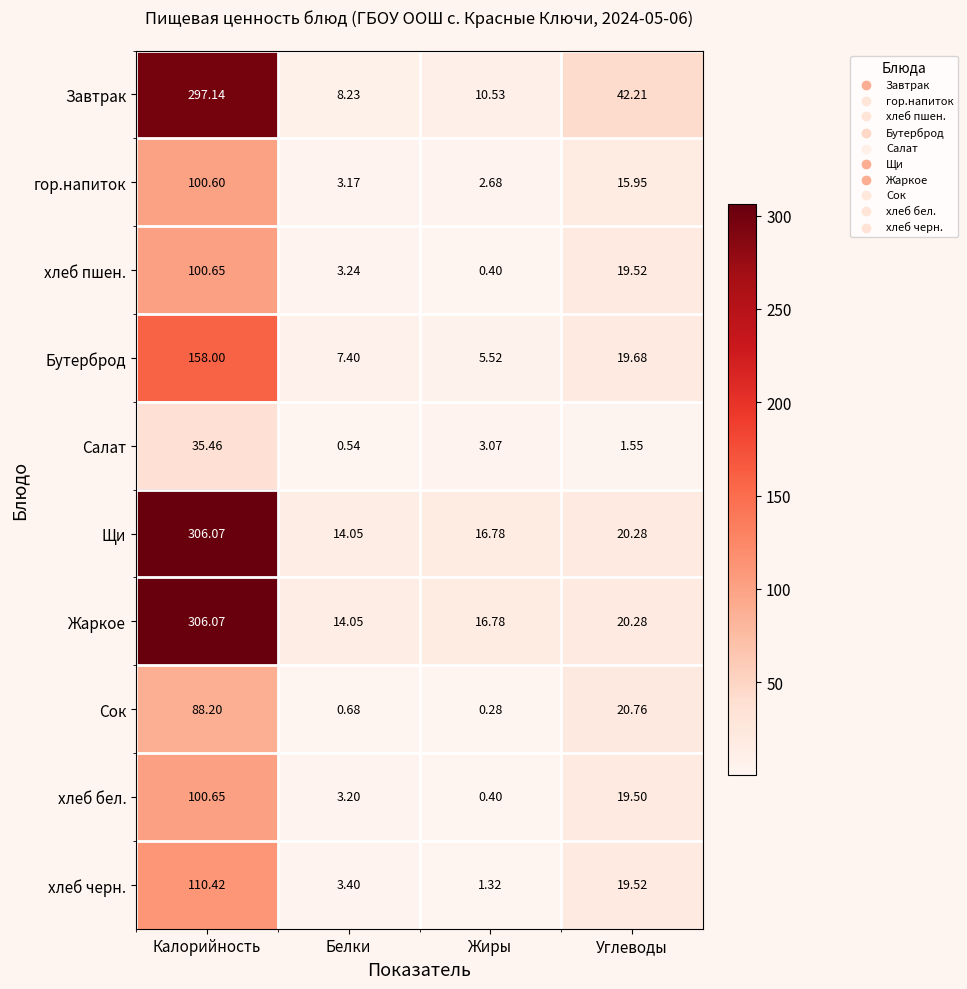

Rank the categories by гор.напиток value from highest to lowest.

Калорийность, Углеводы, Белки, Жиры